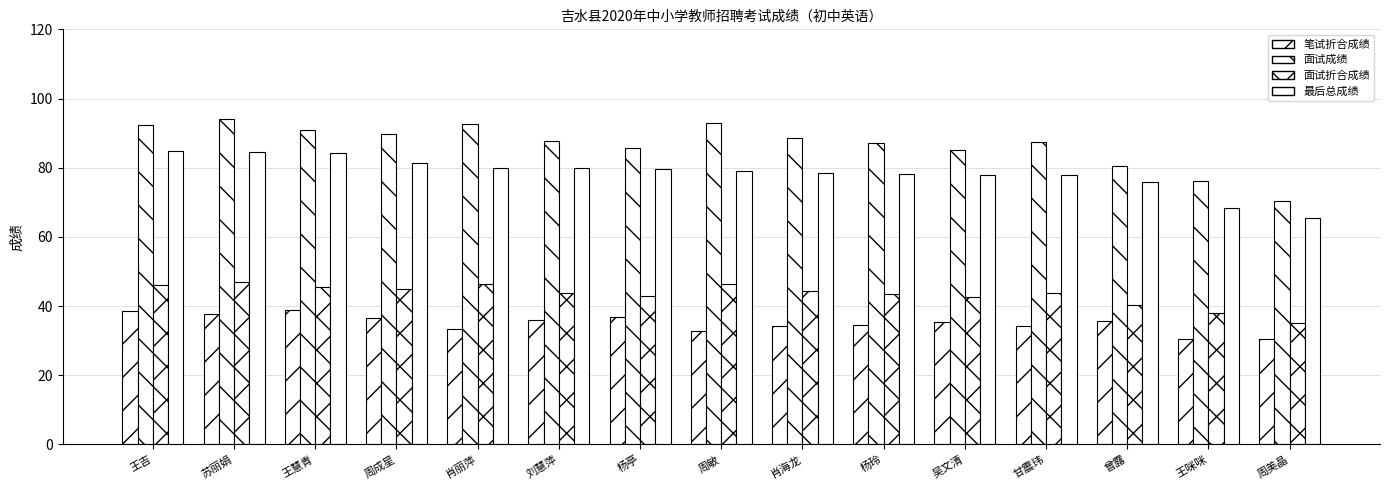

How many groups of bars are there?

15